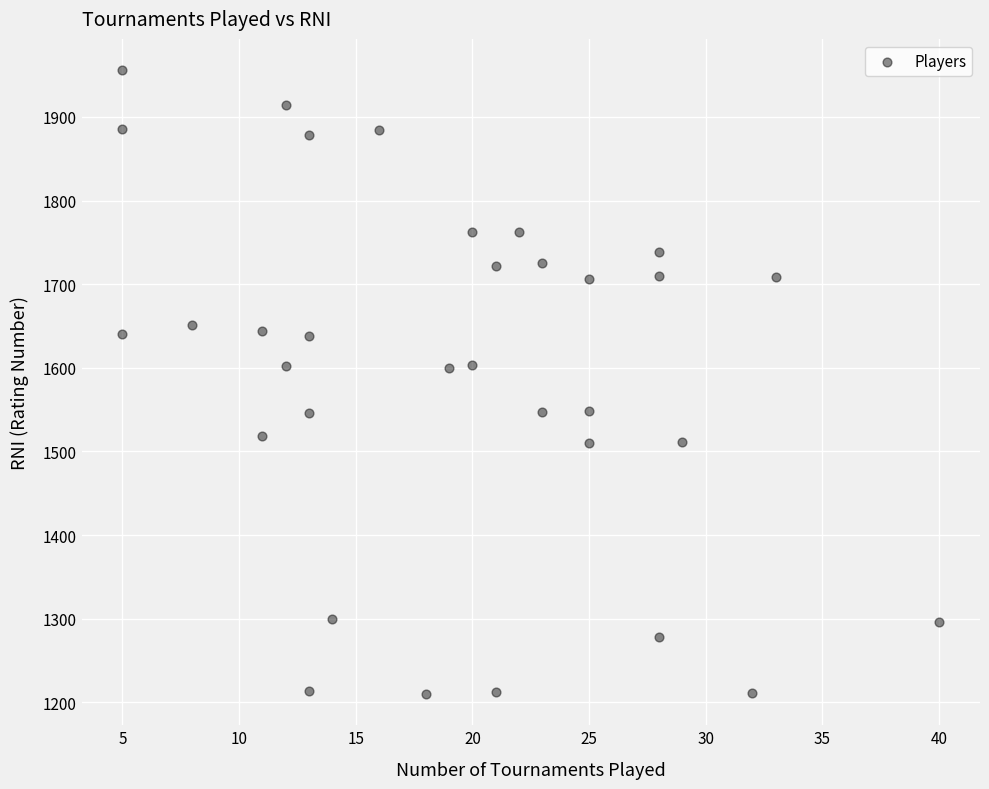

What is the range of Y values (max minus min)?

746